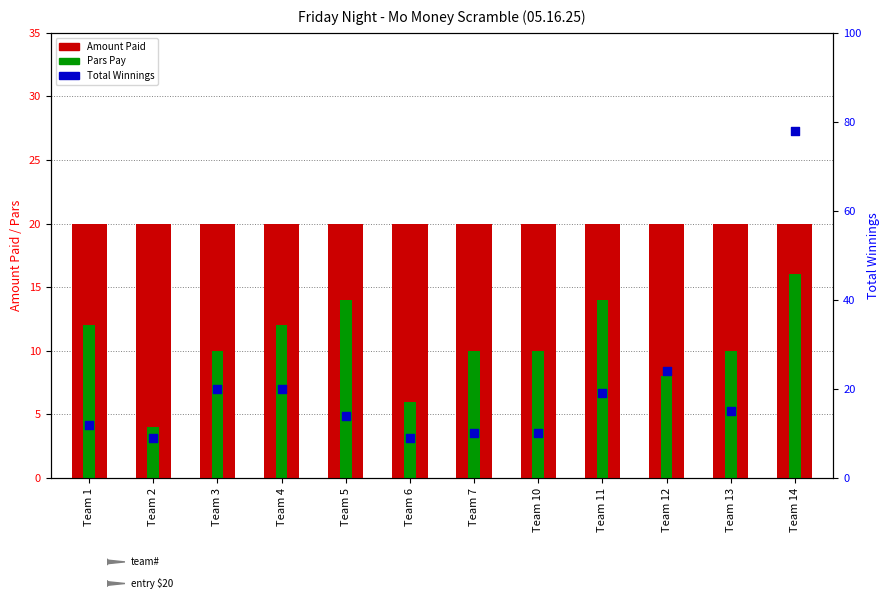

Which series contains the highest Y value?

Total Winnings